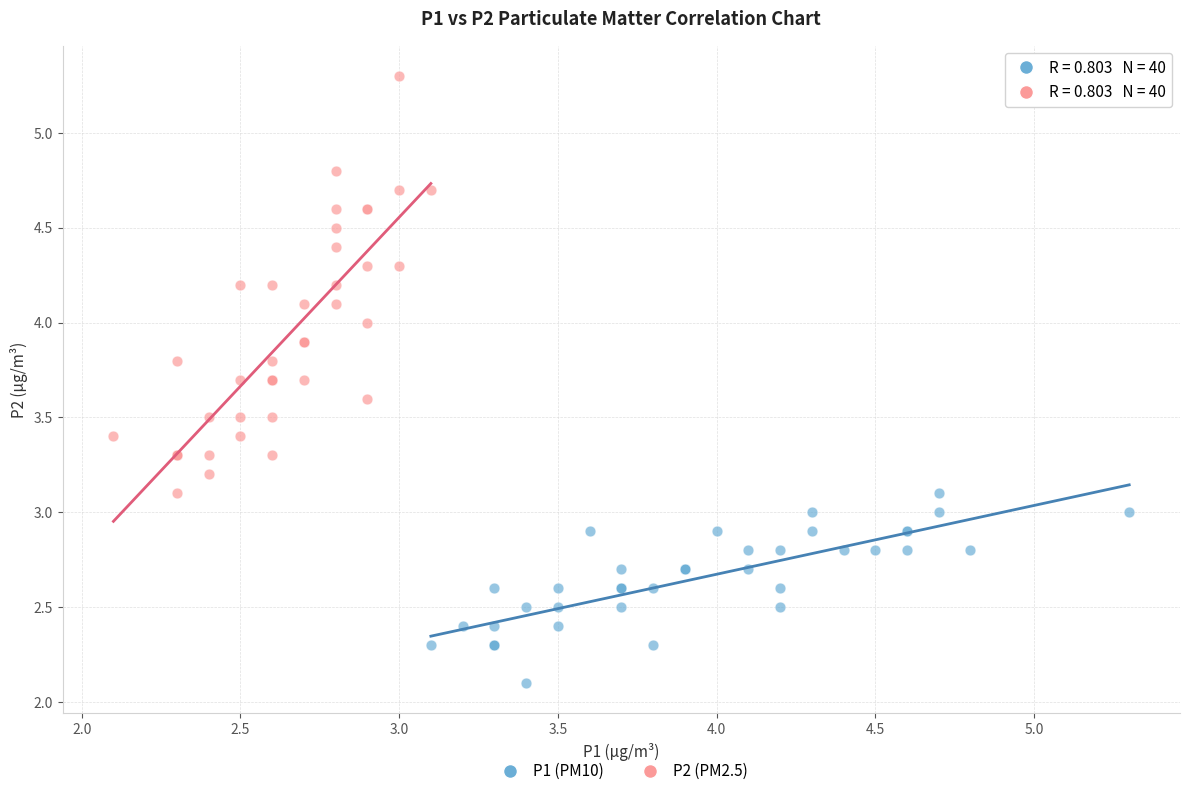

Which series reaches the minimum Y coordinate?

P1 (PM10)